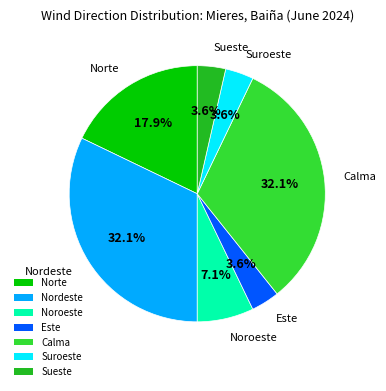

Is there a majority slice in this chart?

No